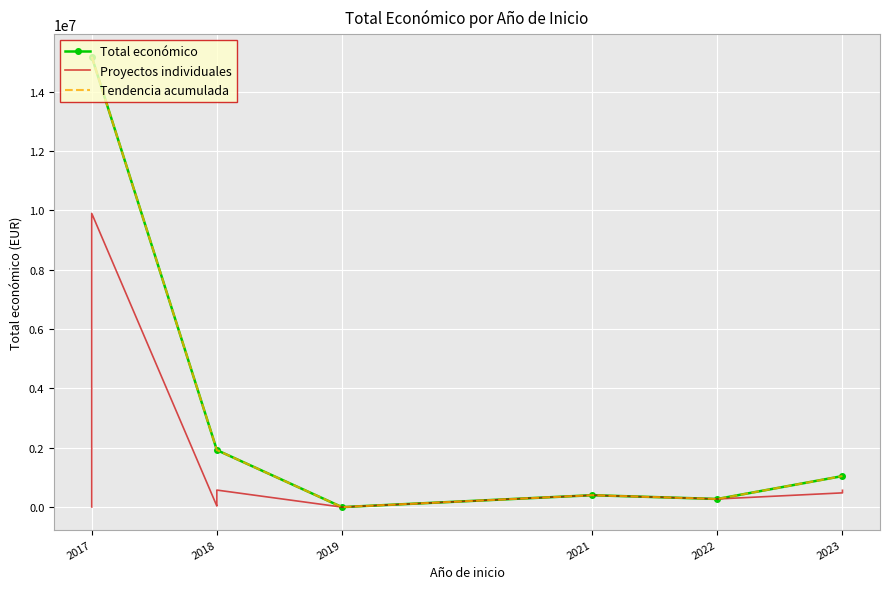

Which category has the highest value across all series?

2017